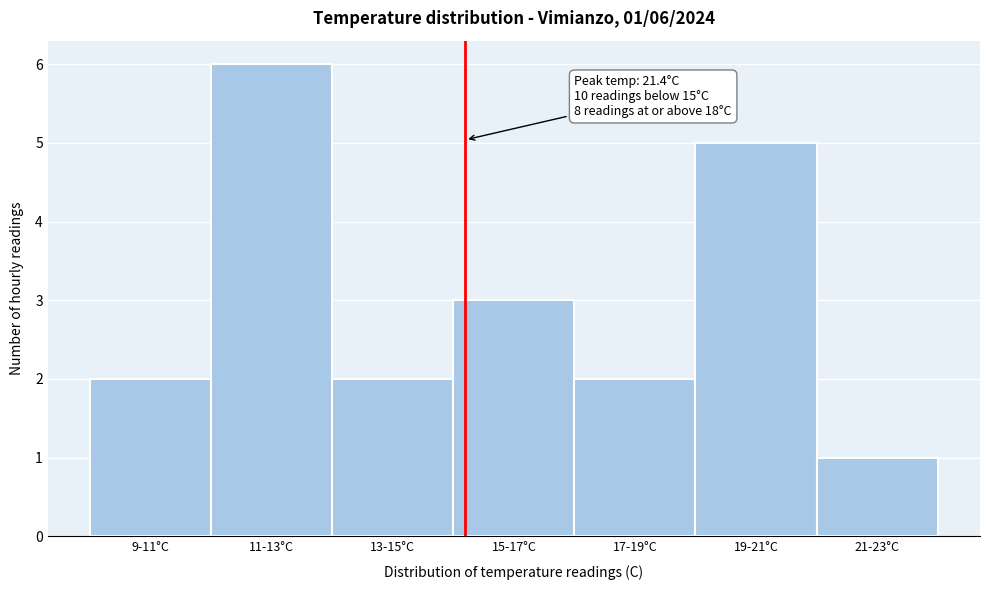

Reading left to right, extract all data points from this chart.

2	6	2	3	2	5	1